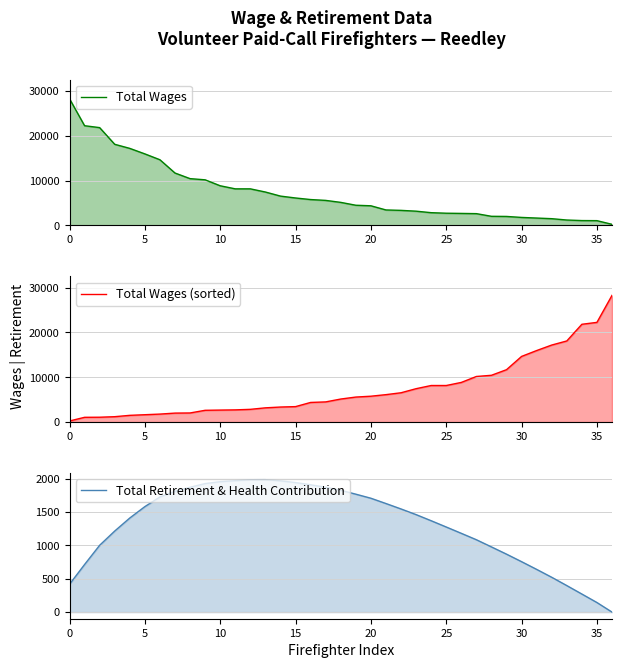

What is the maximum value shown in the chart?

28277.0